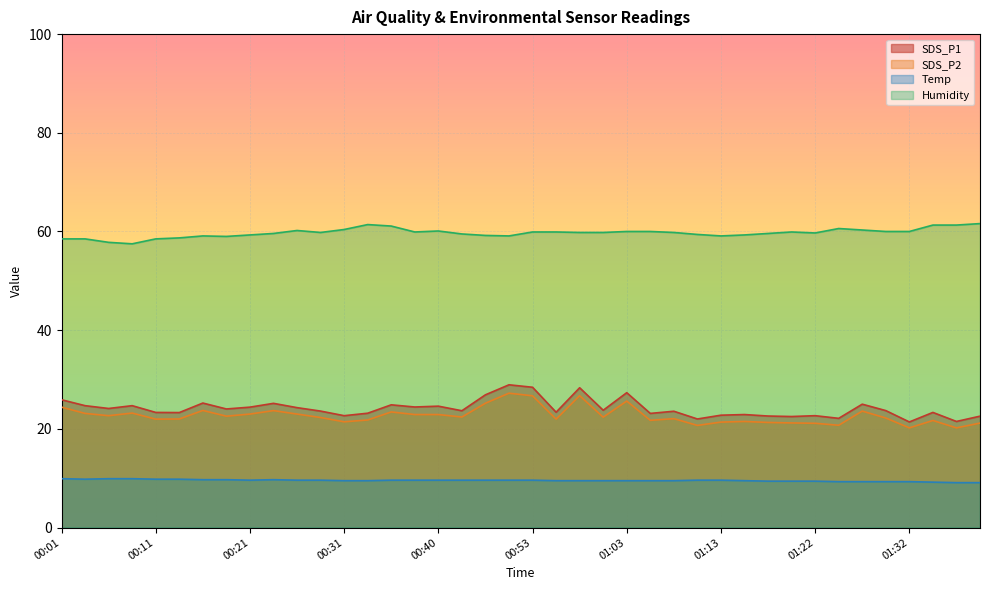

Rank the series at 01:05 from highest to lowest value.

Humidity, SDS_P1, SDS_P2, Temp